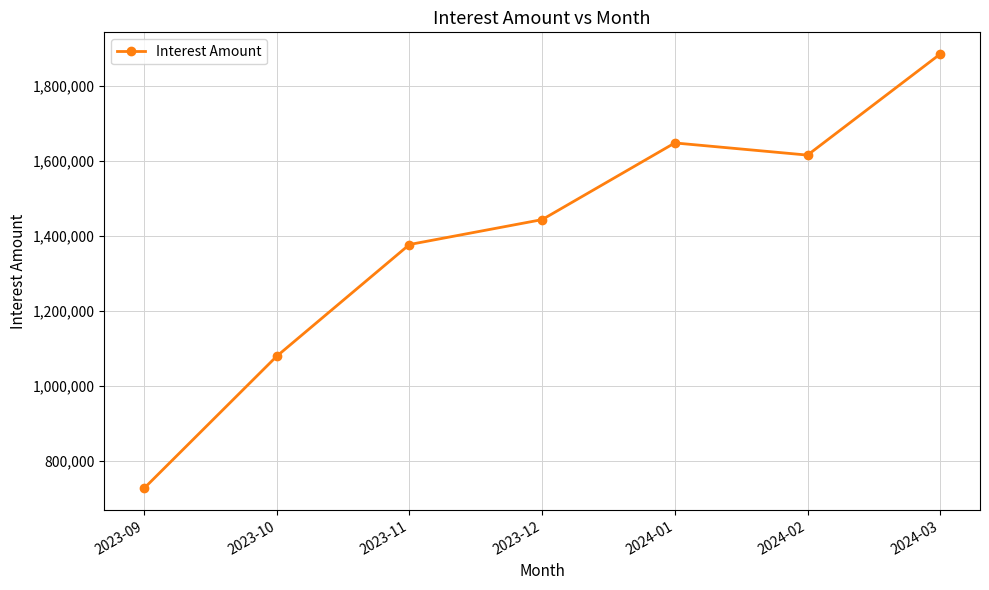

Where is the data nearest to the value 1305415?

2023-11